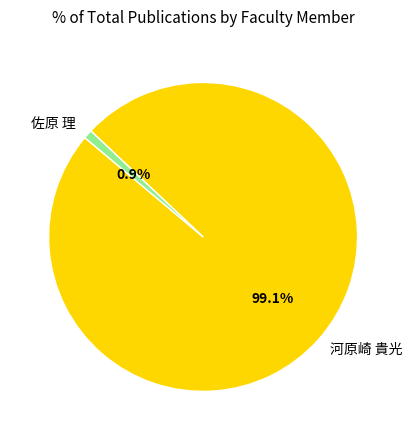

Between 佐原 理 and 河原崎 貴光, which is larger?

河原崎 貴光